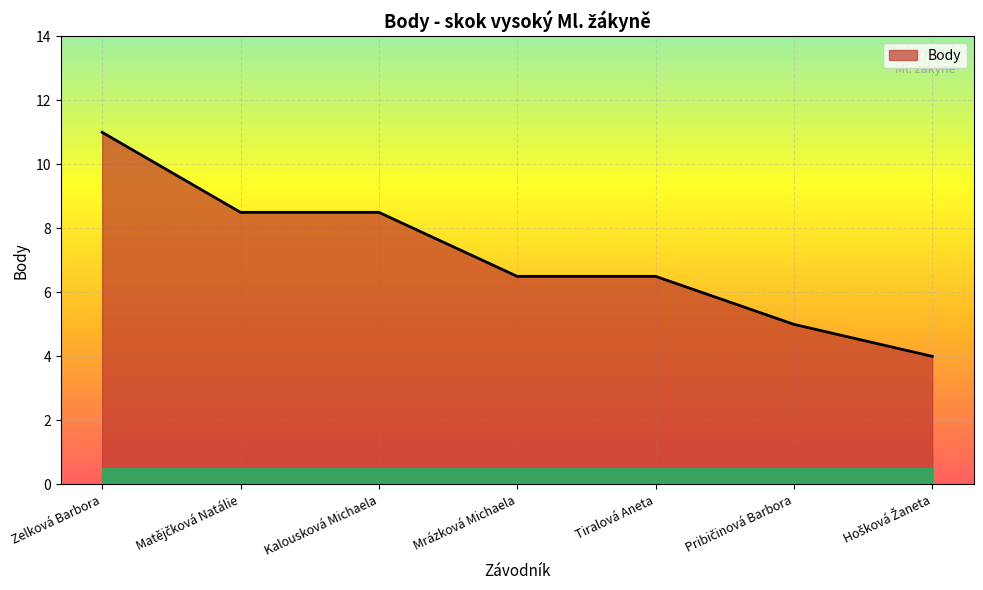

Reading left to right, extract all data points from this chart.

11.0	8.5	8.5	6.5	6.5	5.0	4.0